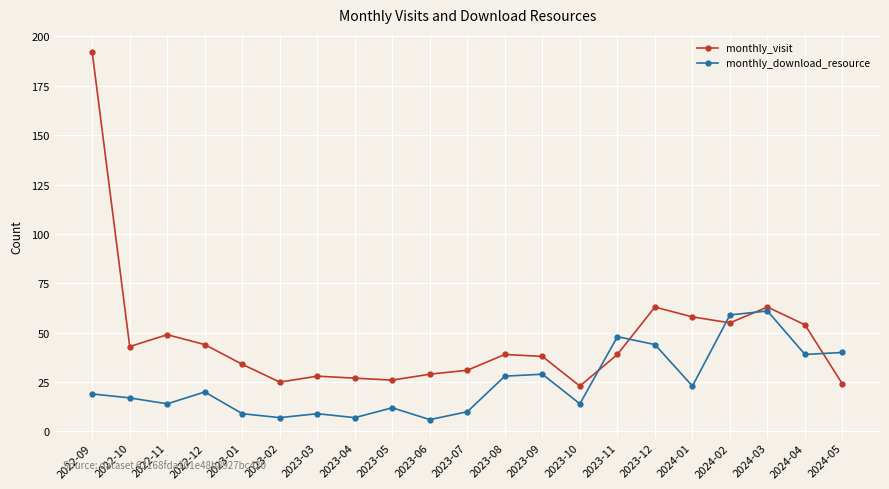

How many data points does each series have?

21